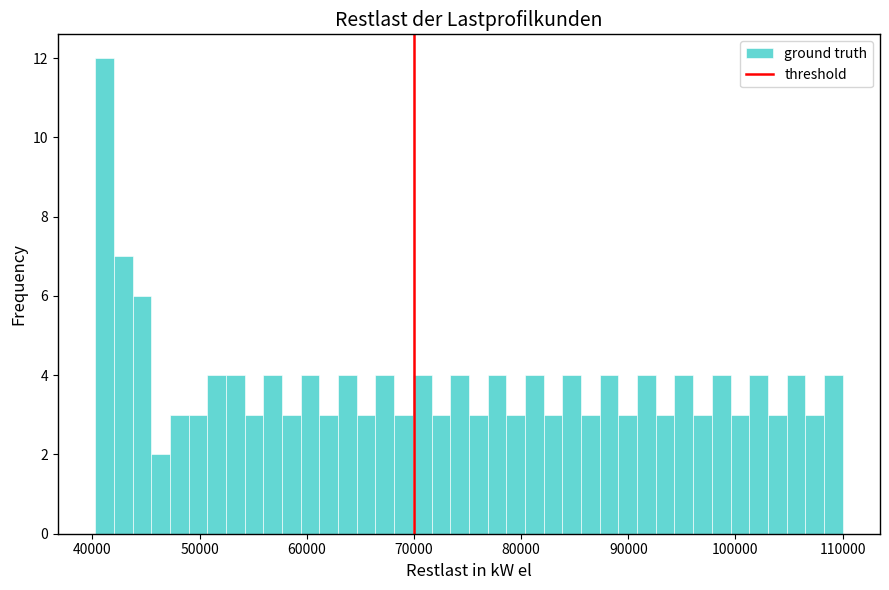

Read against the x-axis, roughly where is the centre of the tallest bar?

41000